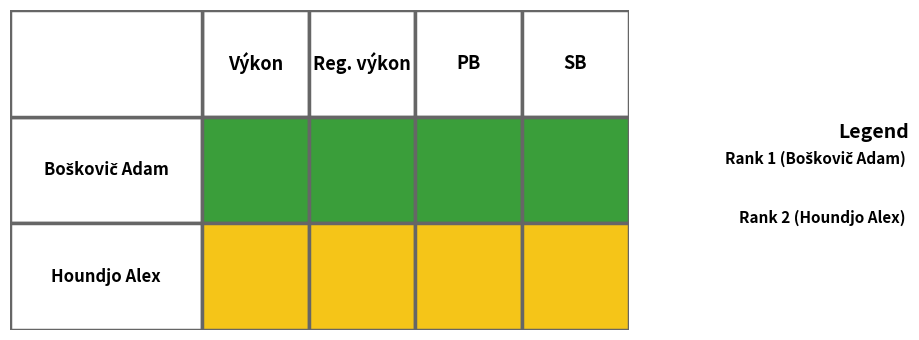

Reading left to right, transcribe all the data shown in this chart.

Boškovič Adam: Výkon=1	Reg. výkon=1	PB=1	SB=1
Houndjo Alex: Výkon=2	Reg. výkon=2	PB=2	SB=2